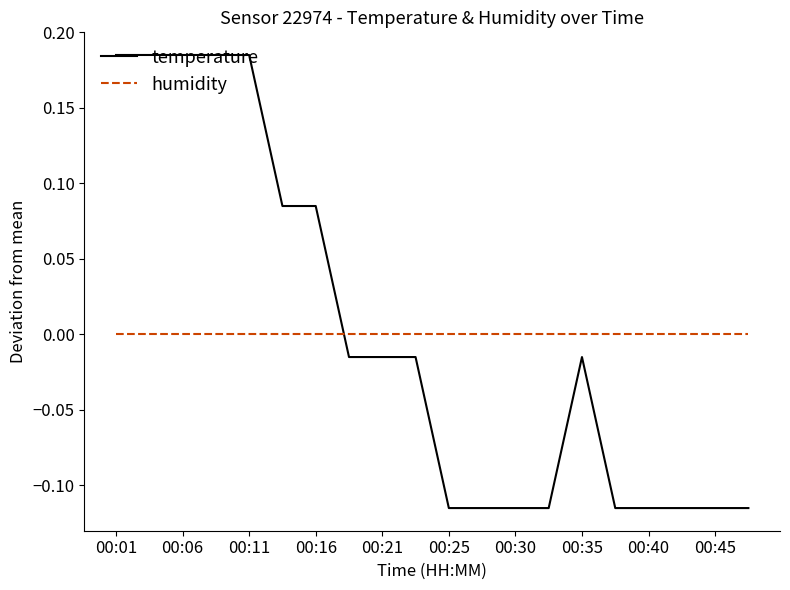

What is the difference between the maximum and minimum values in the temperature series?

0.3